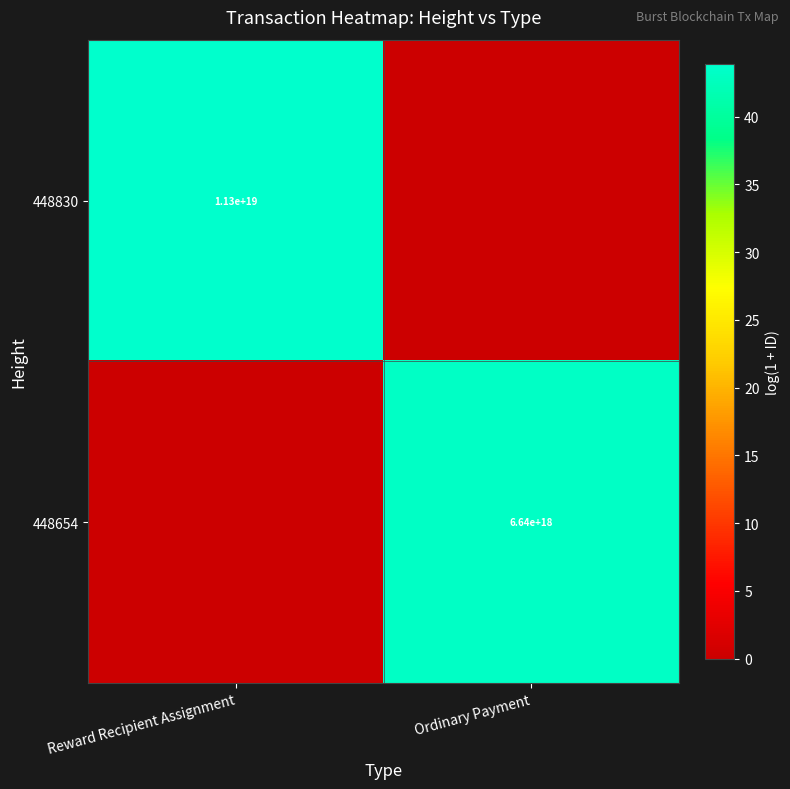

The value of 448654 at Ordinary Payment is 3587732890810798080. True or false?

False